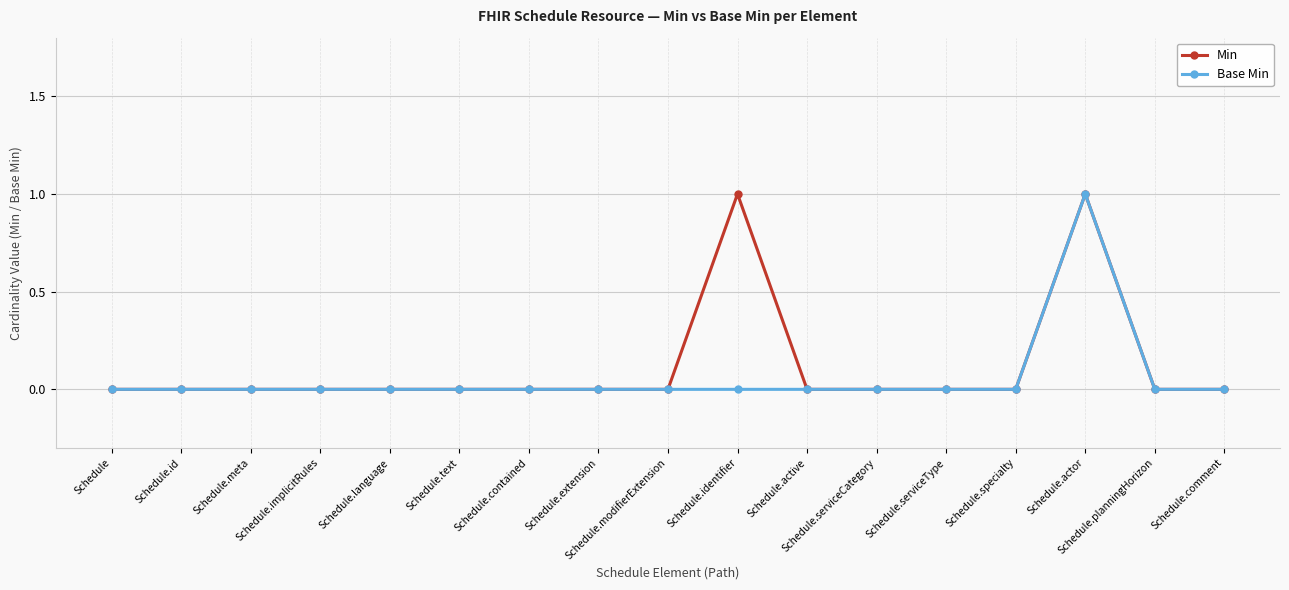

At which category is the sum across all series the highest?

Schedule.actor